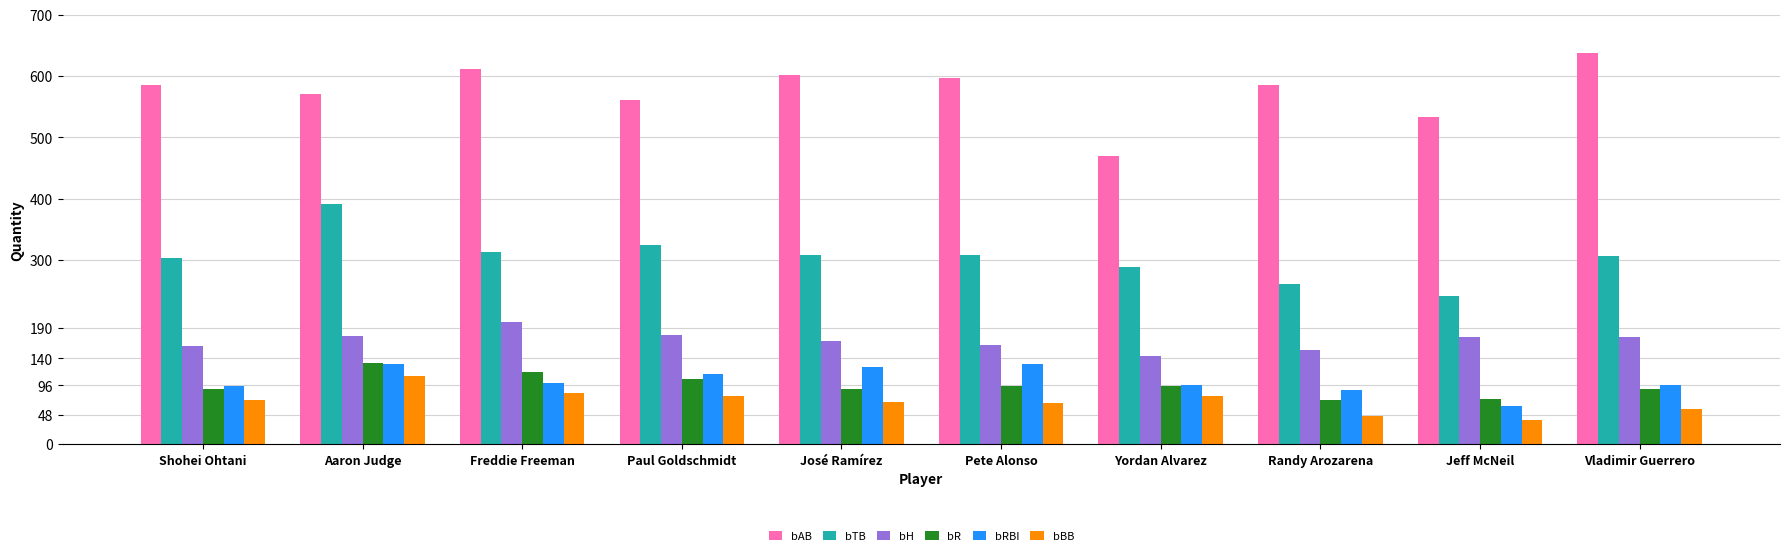

How many groups of bars are there?

10